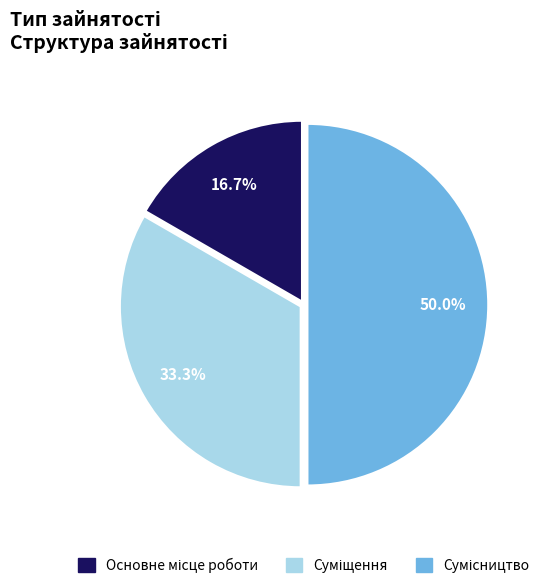

Which has a higher value, Сумісництво or Суміщення?

Сумісництво